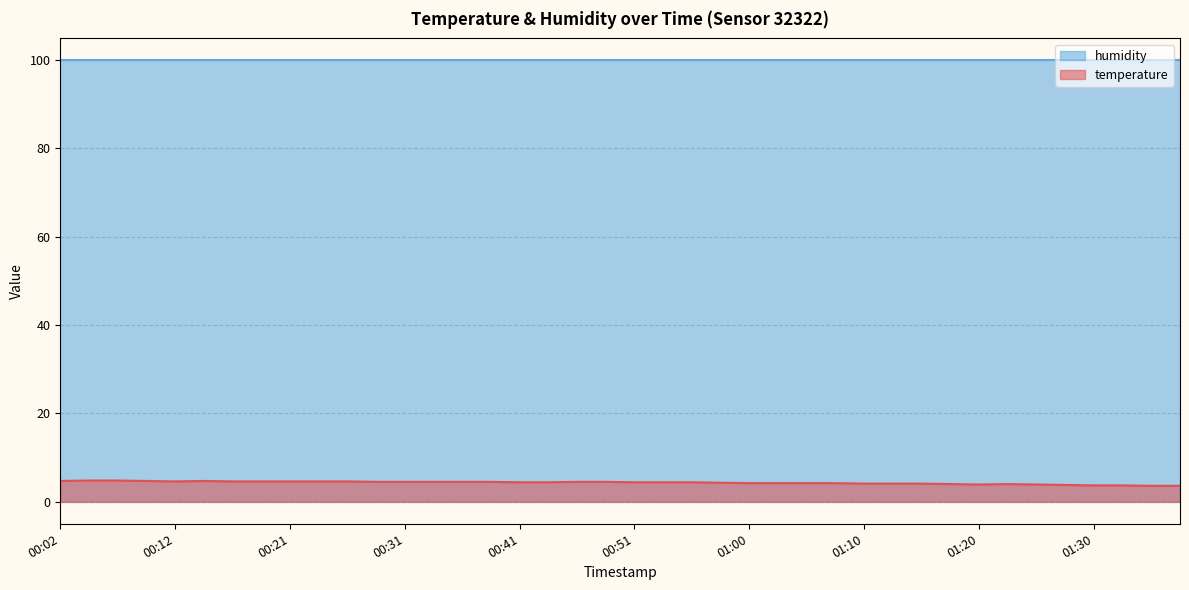

What is the sum of all values?

172.4